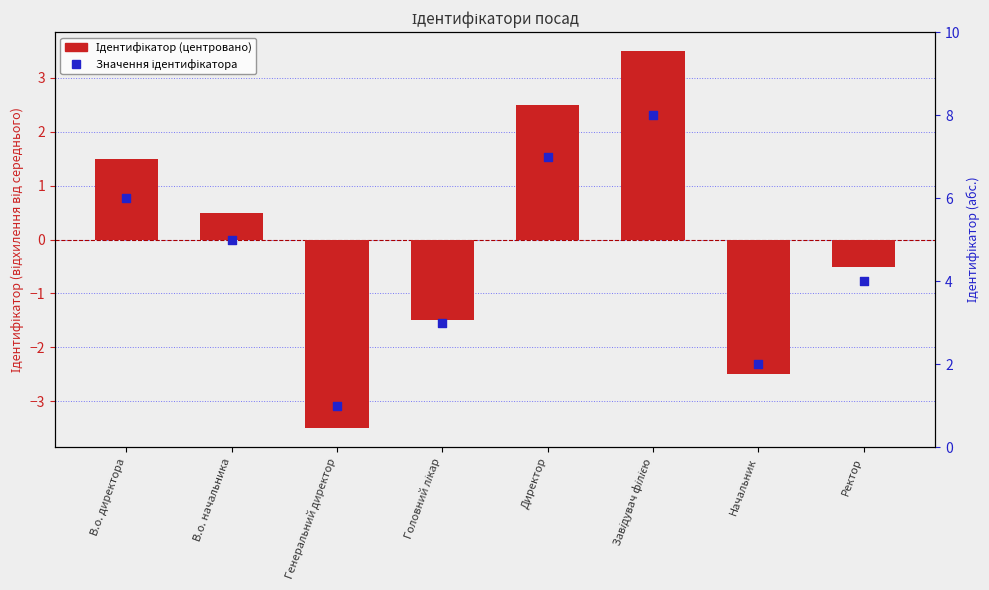

What are all the series names shown in the legend?

Ідентифікатор (центровано), Значення ідентифікатора